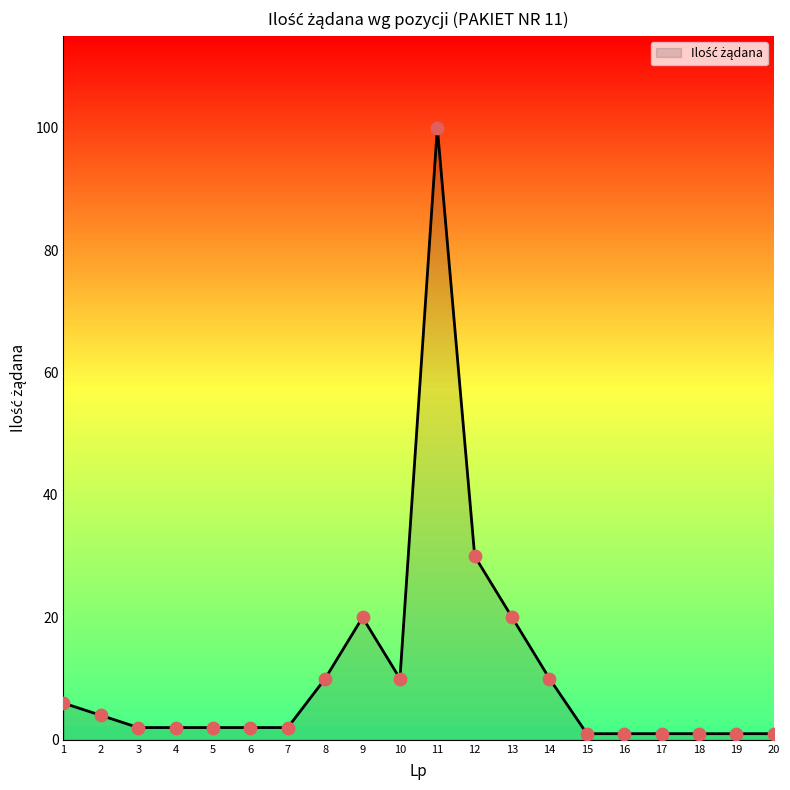

Between 2 and 16, which is larger?

2